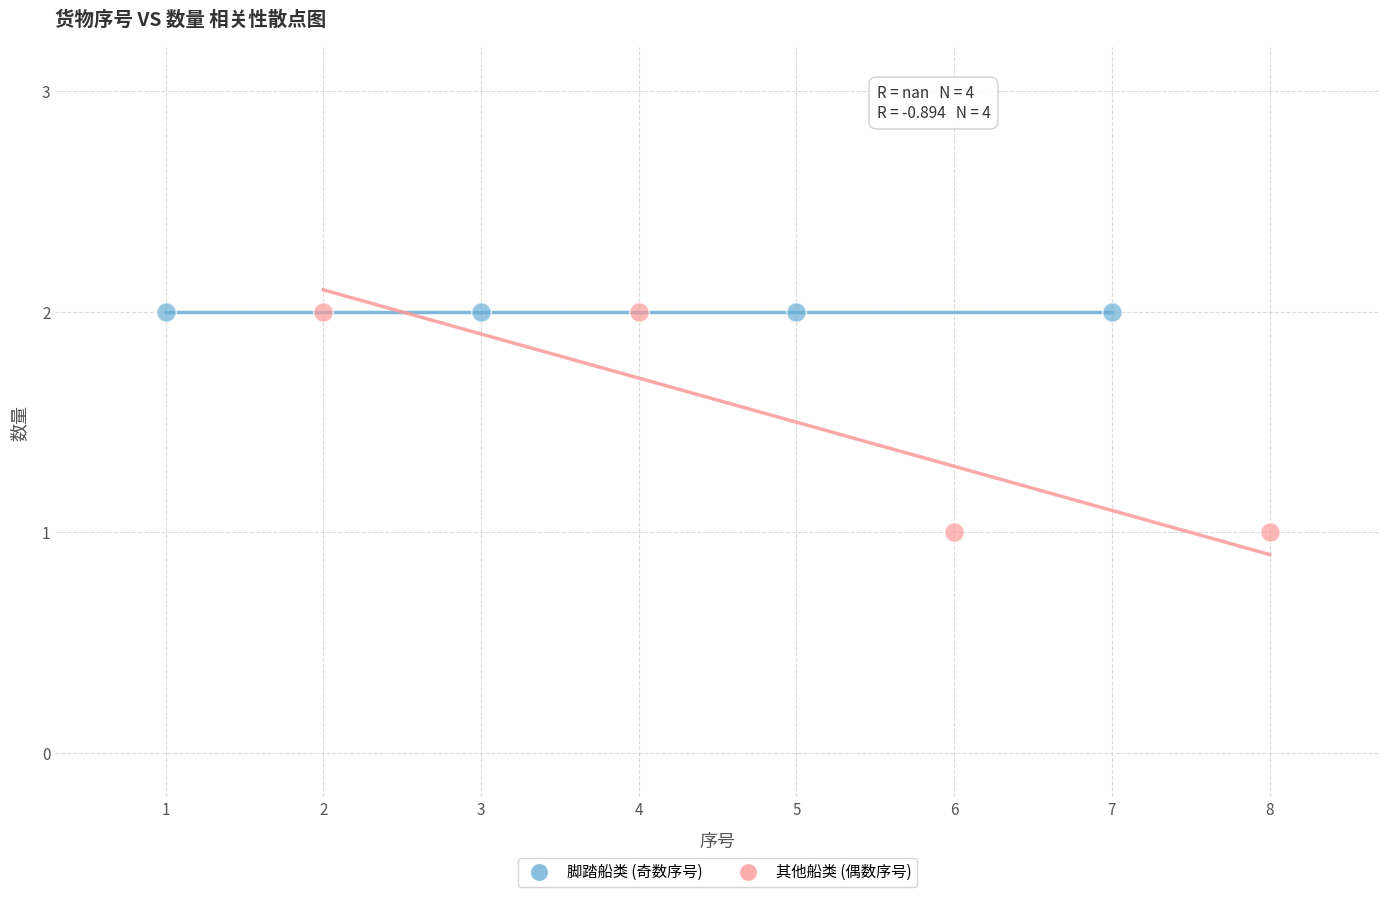

Which series contains the lowest Y value?

其他船类 (偶数序号)